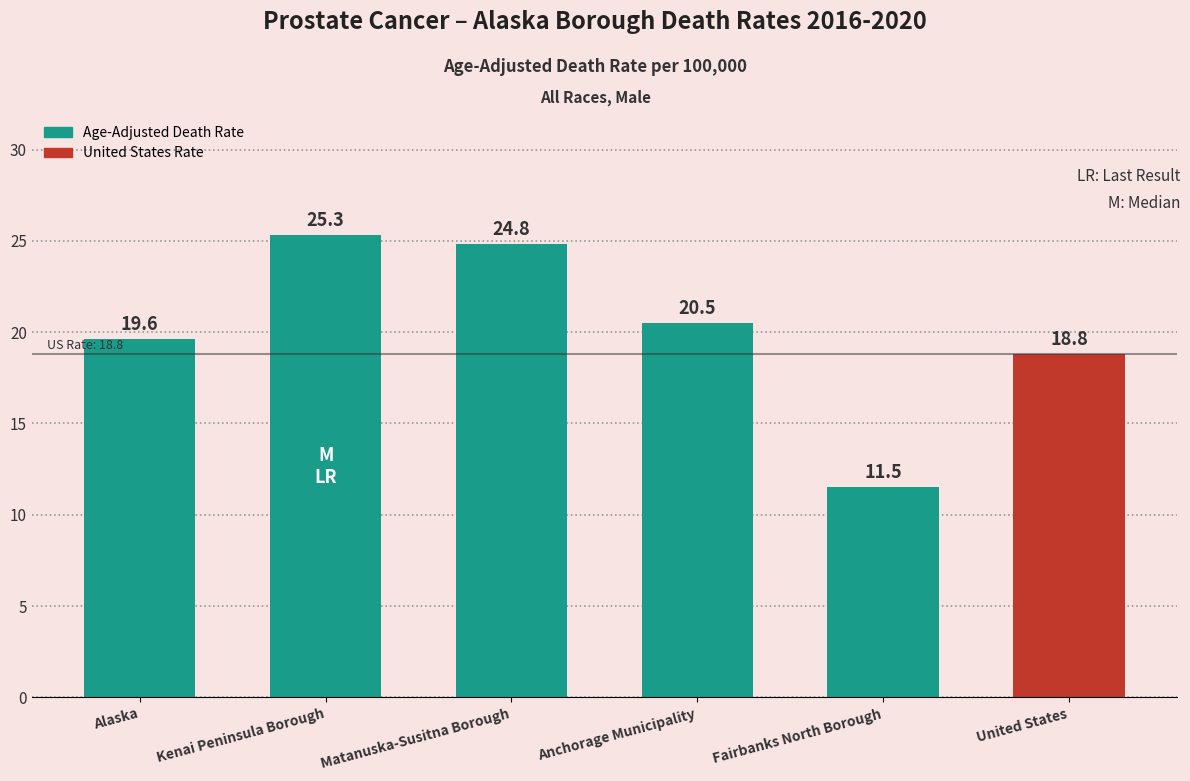

What is the label of the 5th bar from the right?

Kenai Peninsula Borough